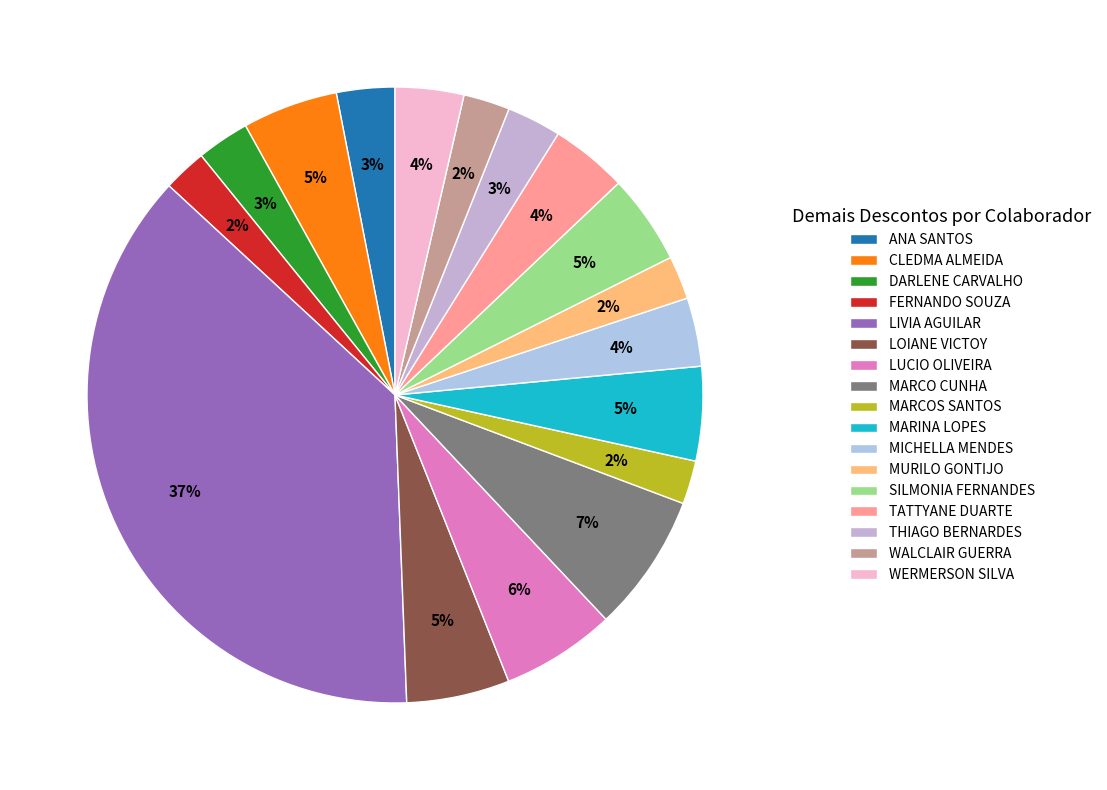

Is there a majority slice in this chart?

No